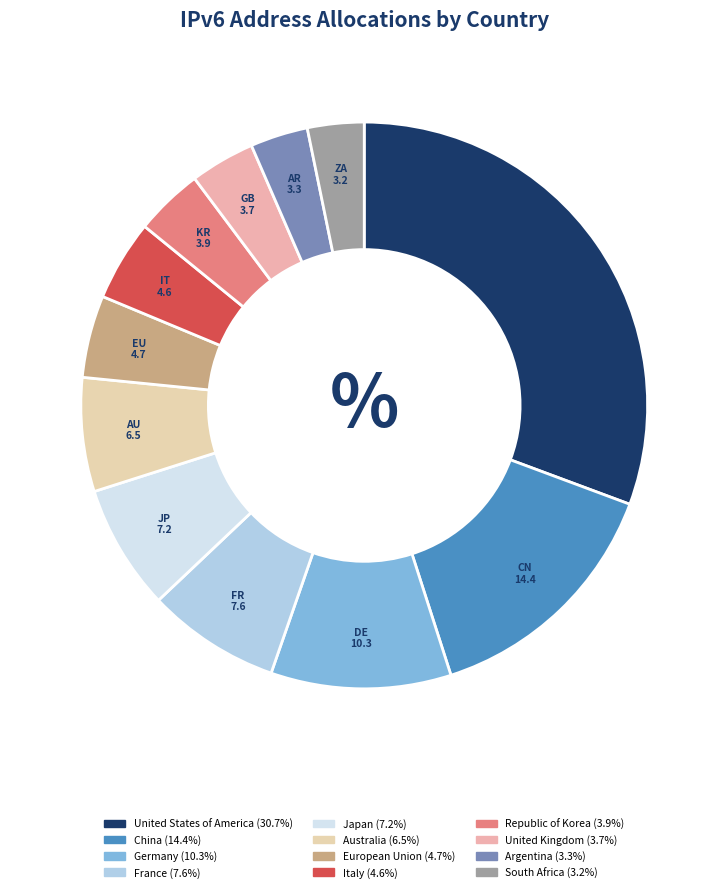

To the nearest percent, what is the combined percentage of Japan and South Africa?

10%